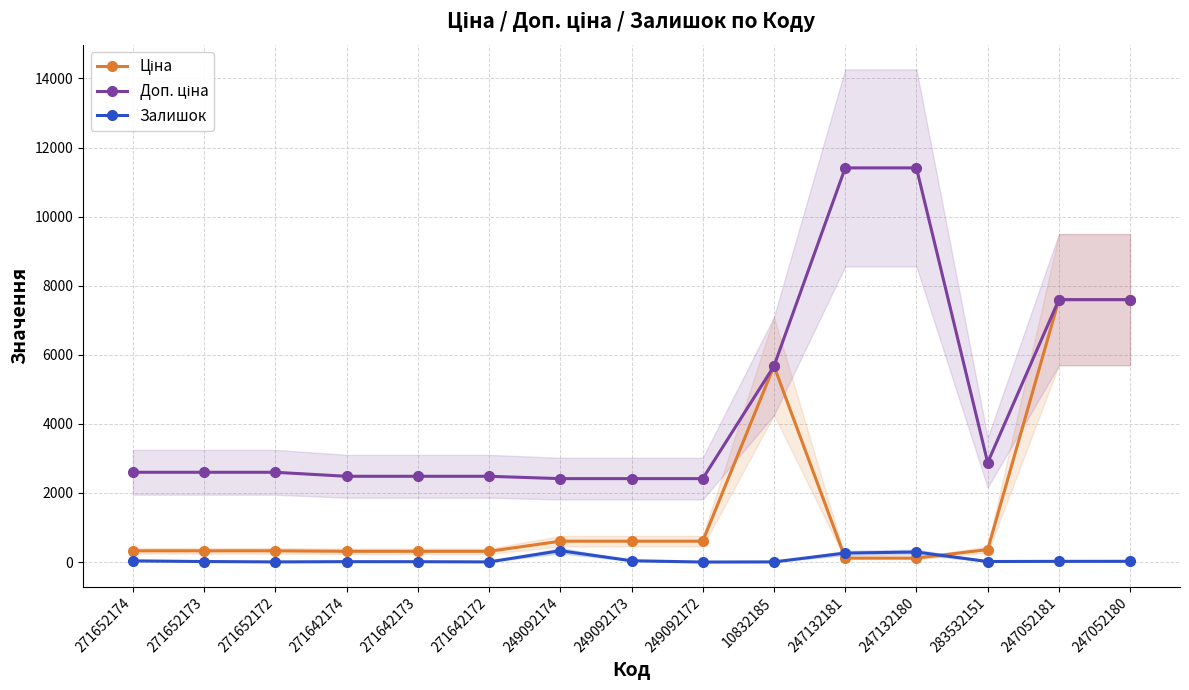

The Ціна series shows 603.7 at 249092174. True or false?

True